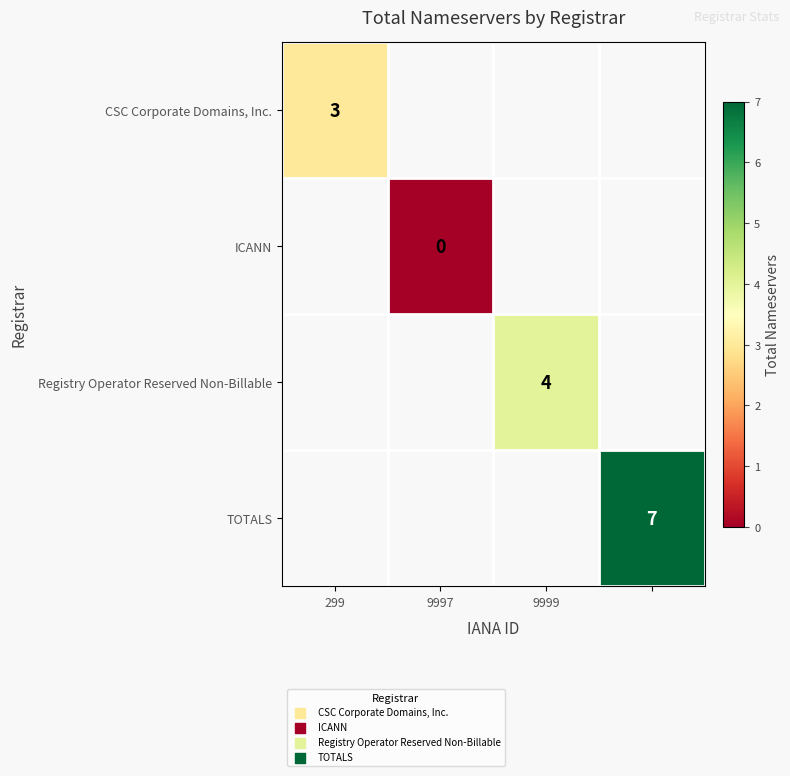

Is it true that CSC Corporate Domains, Inc. equals 3 at 299?

True